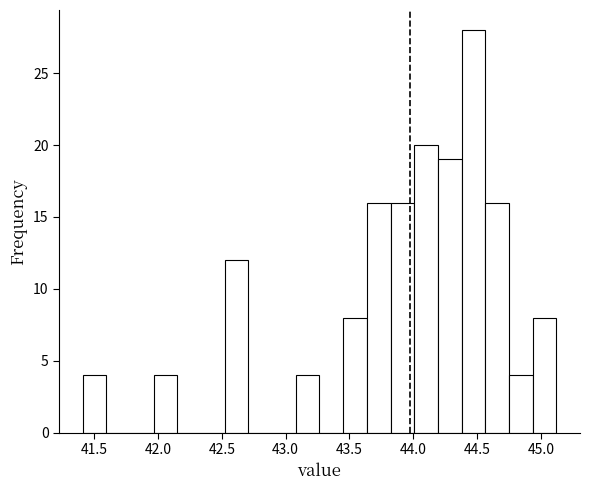

Read against the x-axis, roughly where is the centre of the tallest bar?

44.45